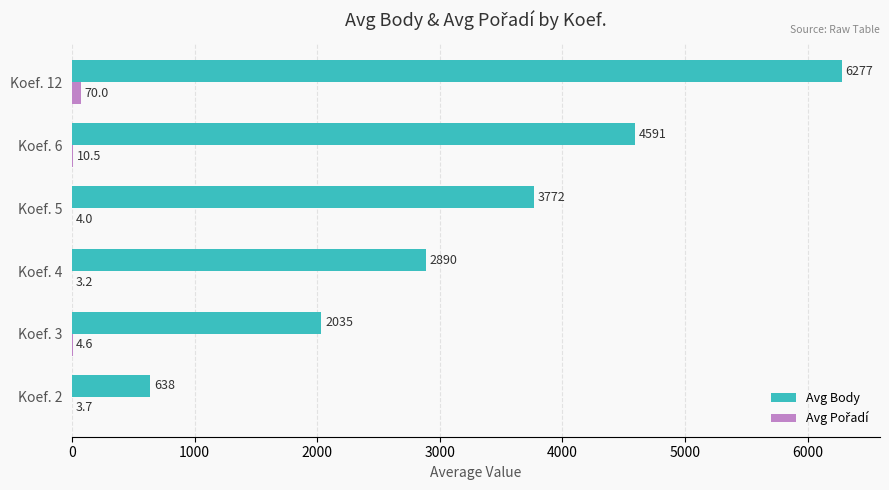

True or false: Avg Body has a value of 4591.2 at Koef. 6.

True